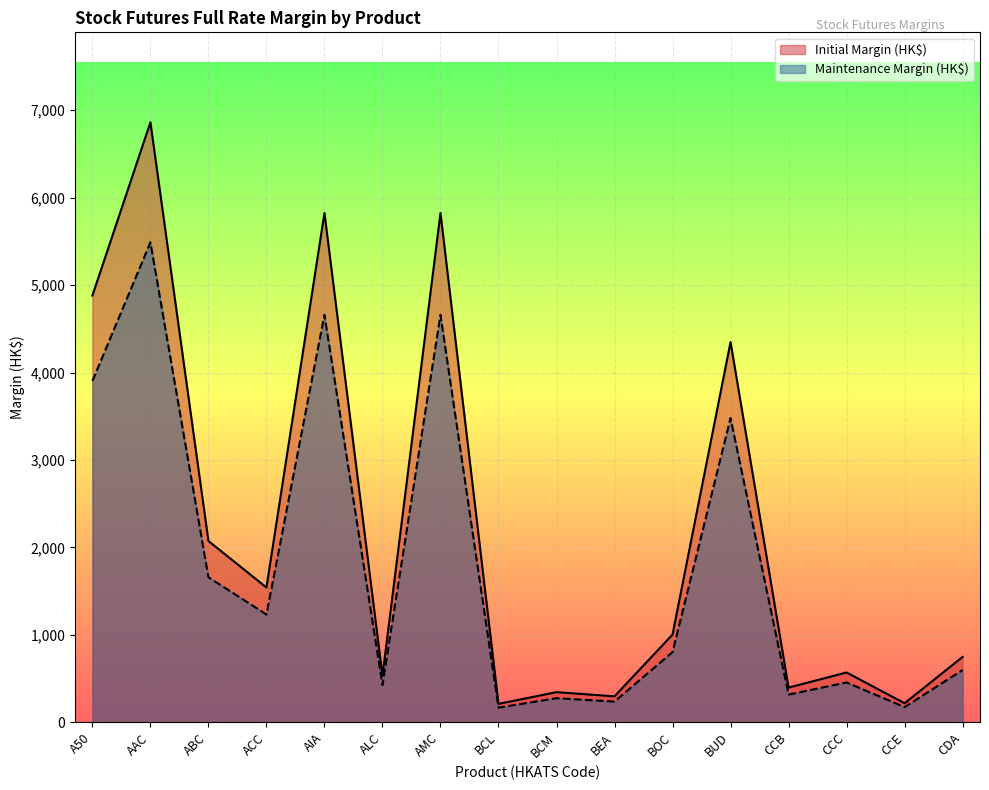

Is it true that Initial Margin (HK$) equals 218 at CCE?

True